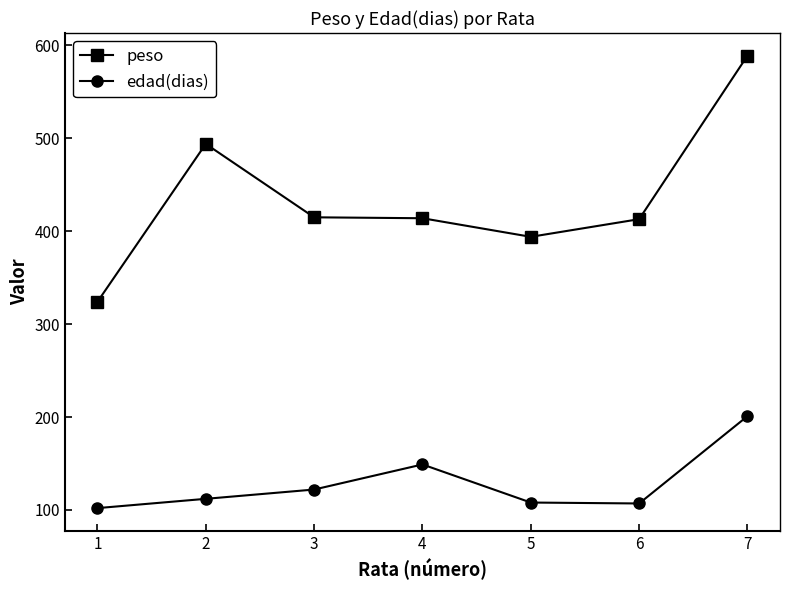

Is it true that edad(dias) equals 102 at 1?

True